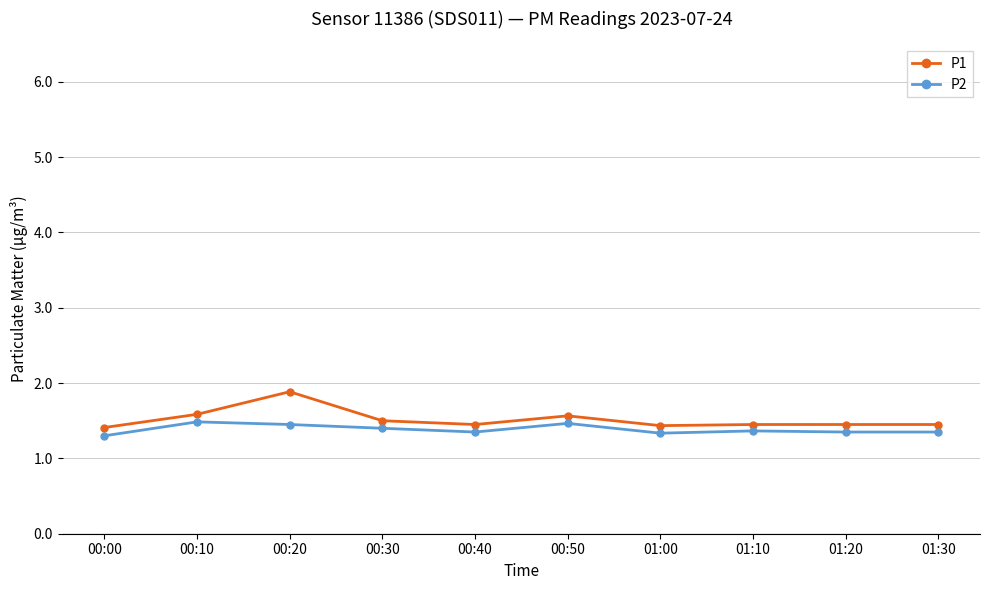

What is the minimum value for P2?

1.3